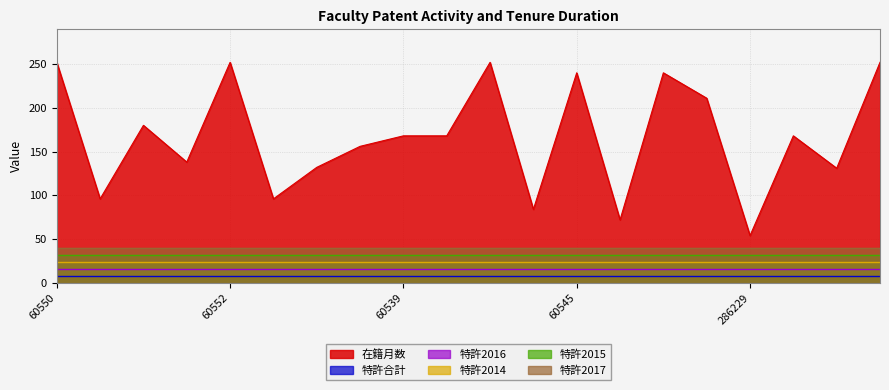

What is the spread (max minus min) of values at 286229?

46